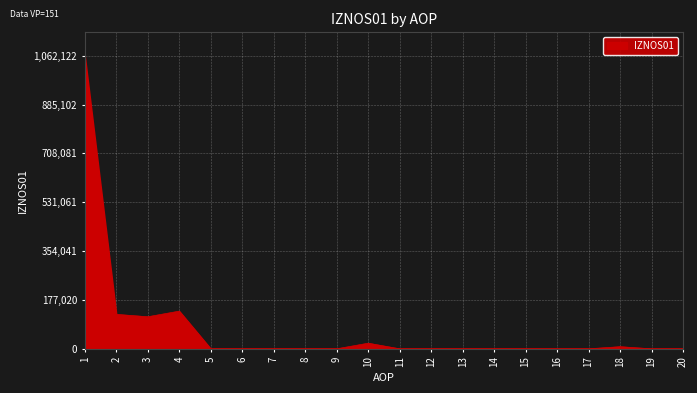

The value at 6 is 0.0. True or false?

True